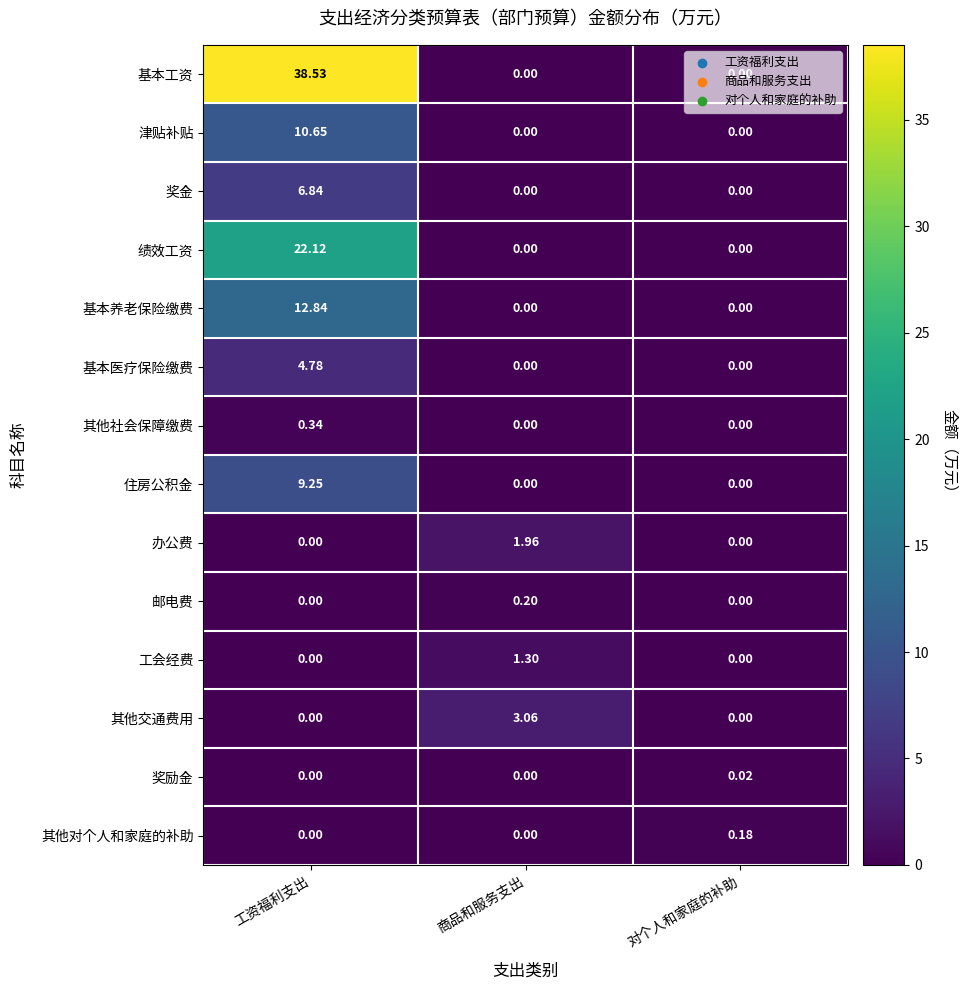

Is the value of 奖励金 at 对个人和家庭的补助 greater than the value of 邮电费 at 工资福利支出?

Yes